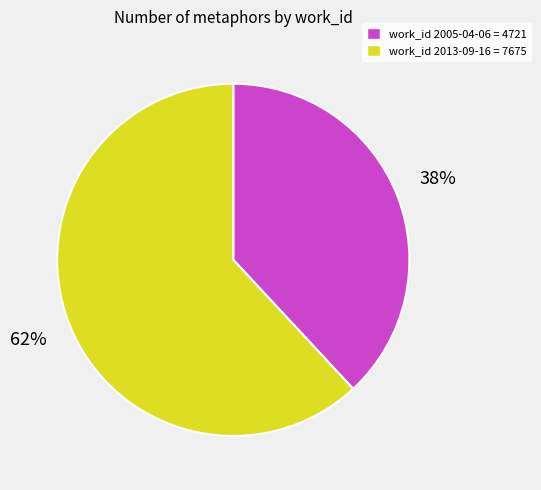

Which has a higher value, work_id 2013-09-16 = 7675 or work_id 2005-04-06 = 4721?

work_id 2013-09-16 = 7675